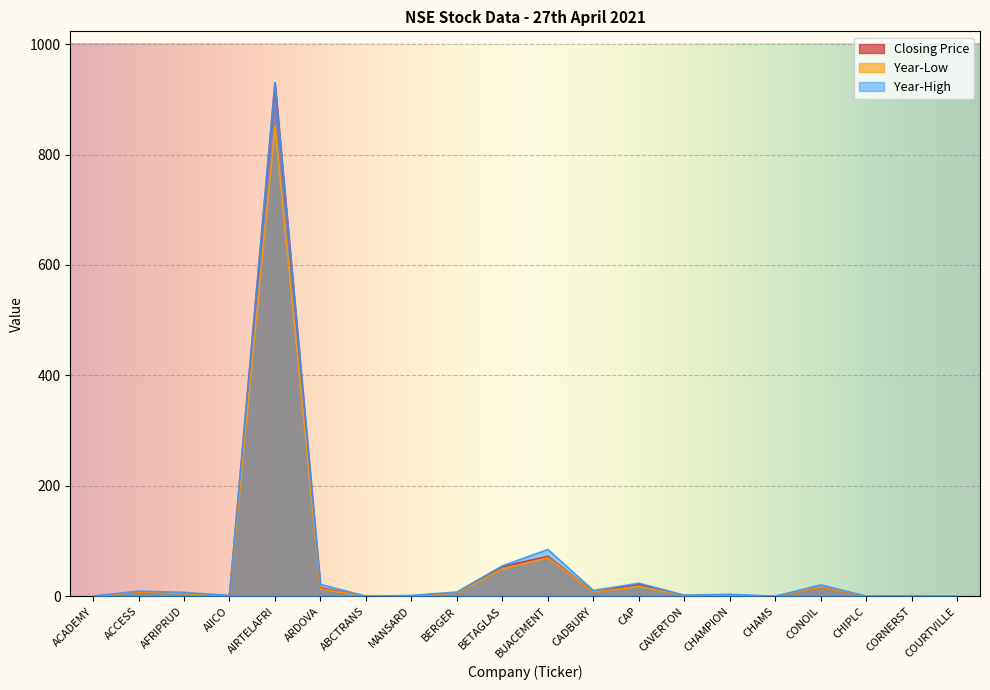

Is it true that Closing Price equals 7.5 at ACCESS?

True